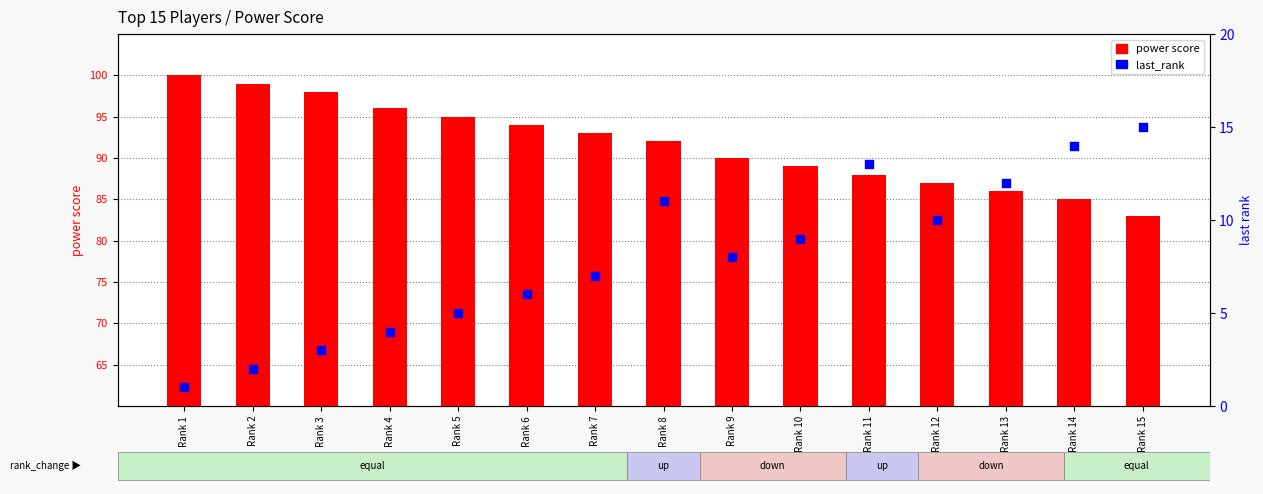

What are all the series names shown in the legend?

power score, last_rank